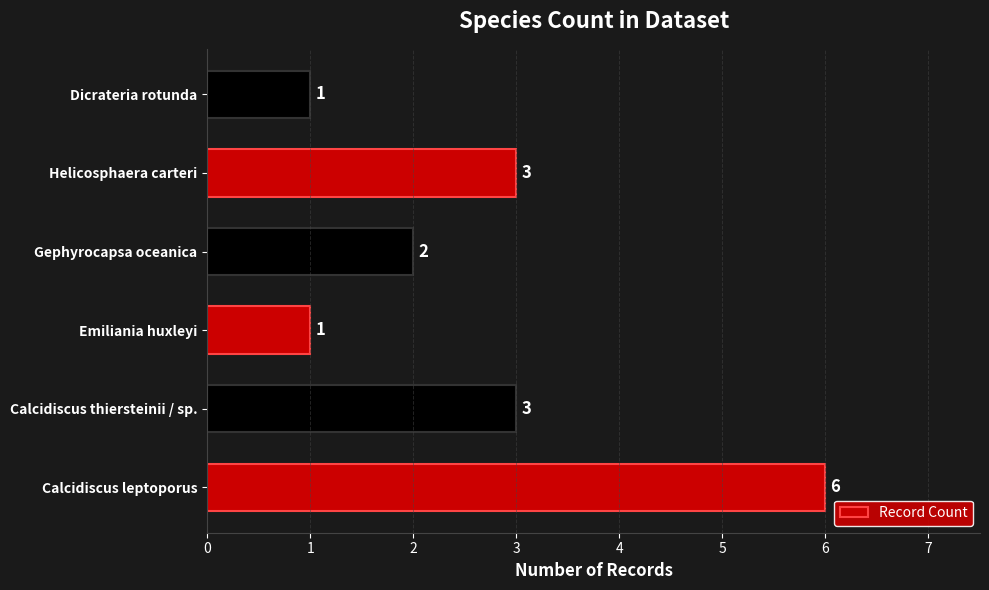

How many data points does each series have?

6